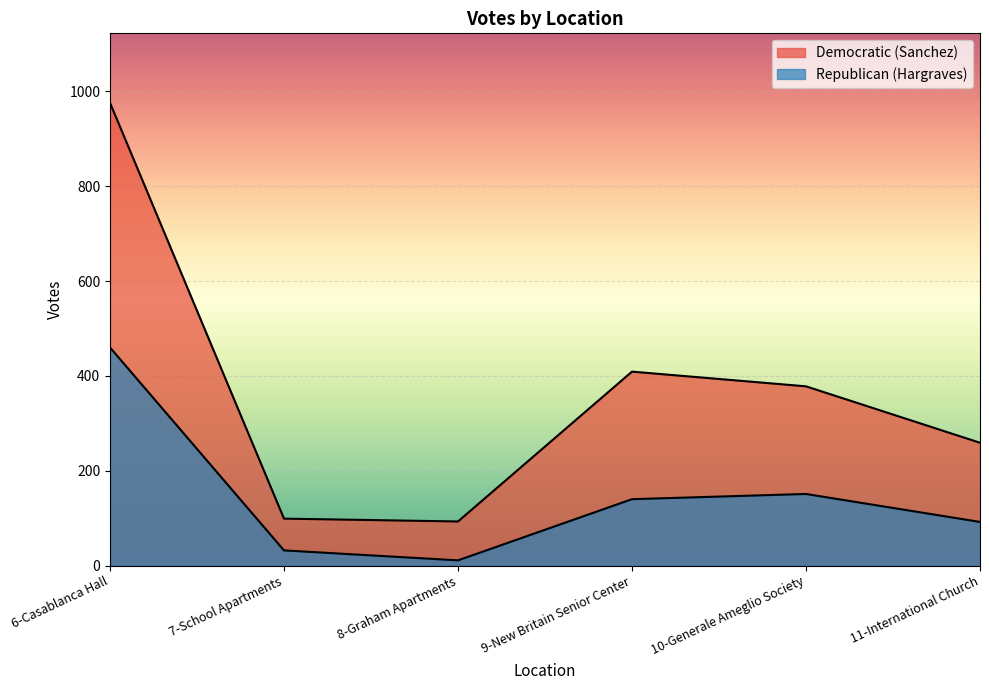

At which category does Republican (Hargraves) reach its first local valley?

8-Graham Apartments